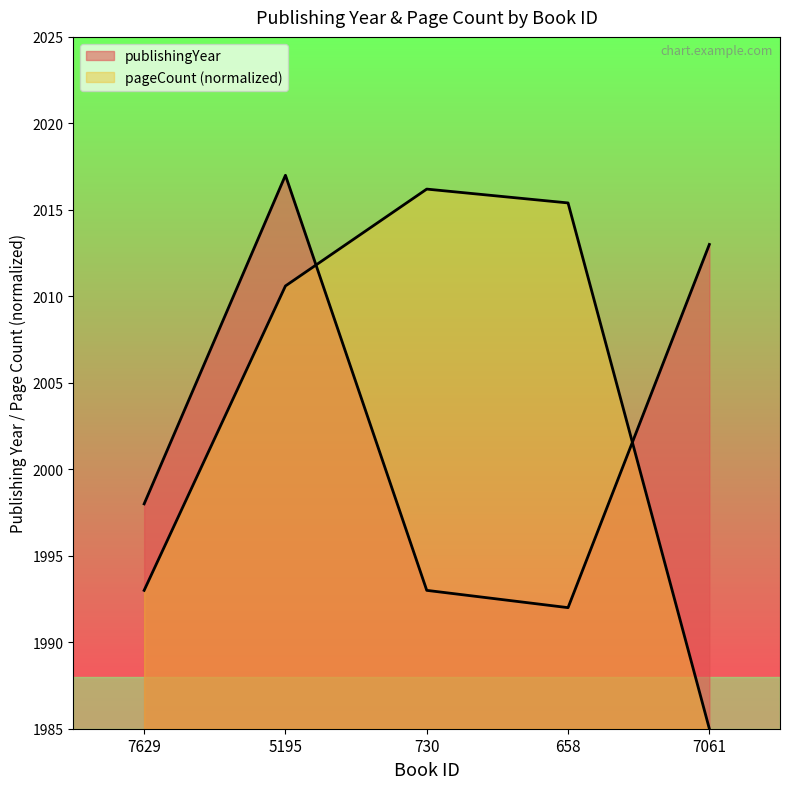

Read the pageCount value at 658.

2015.4